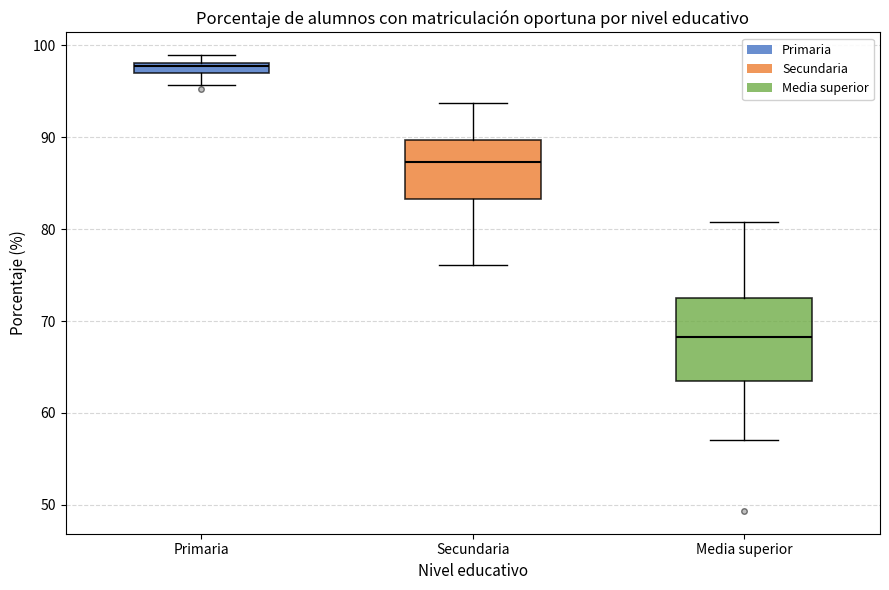

Which box's median line is the lowest?

Media superior